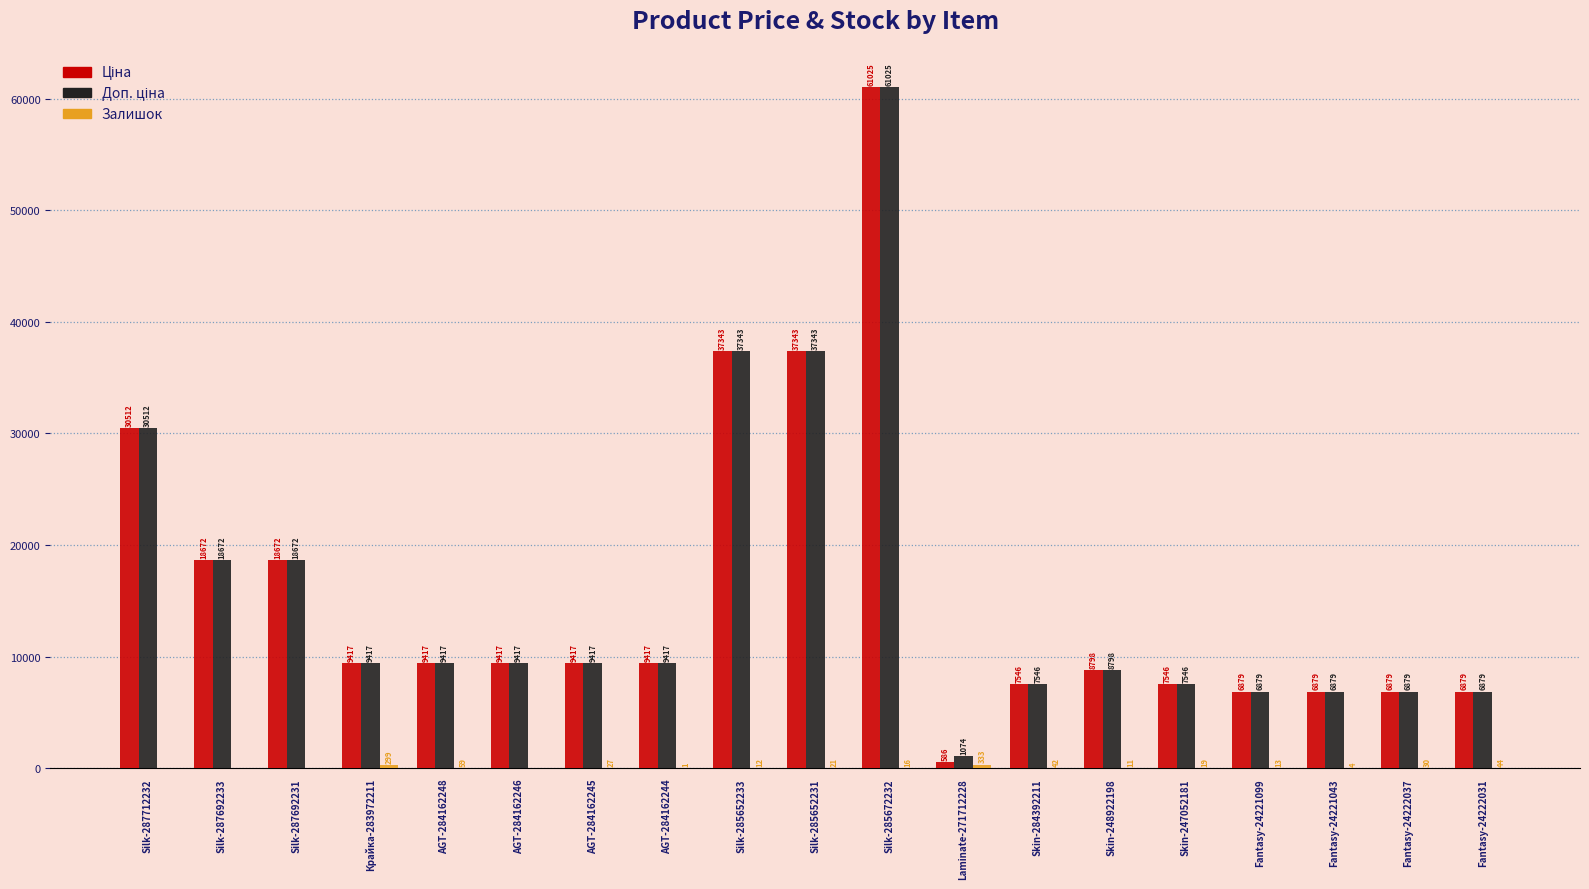

At which category does the chart reach its peak across all series?

Silk-285672232